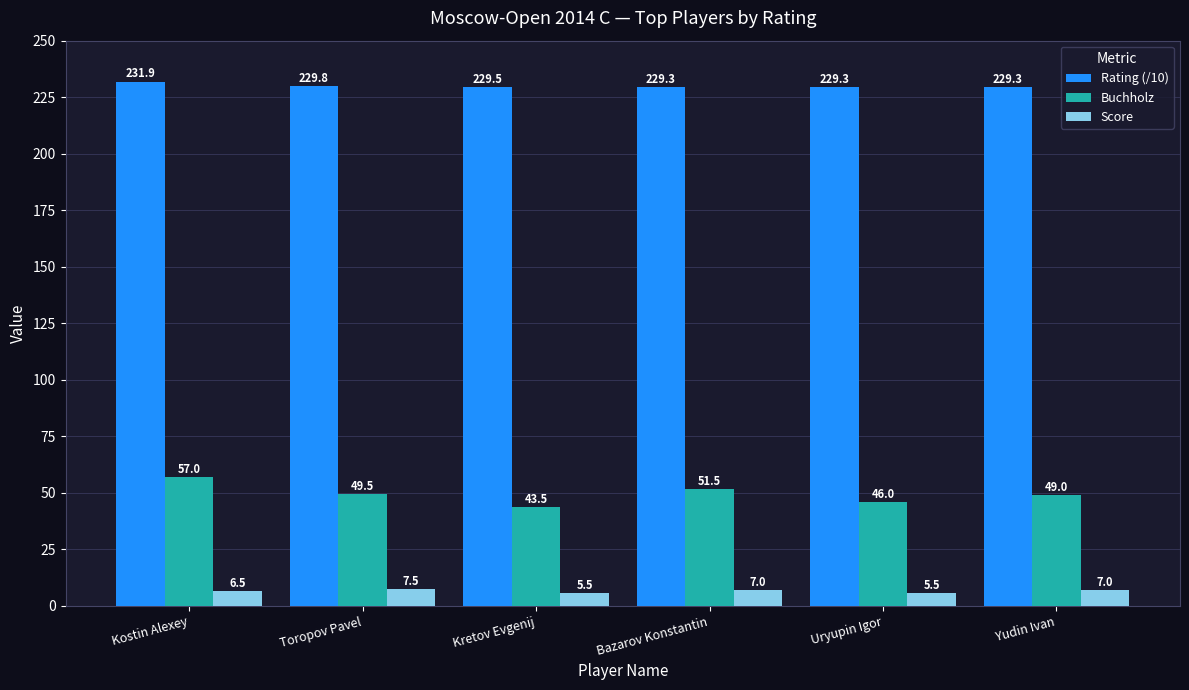

Which series has the largest range (max minus min)?

Buchholz